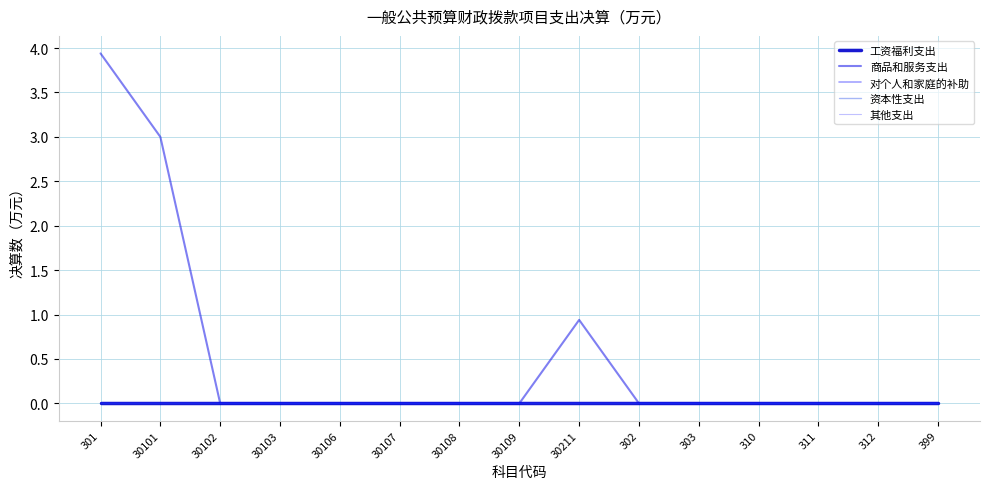

Which series changed the most between 30211 and 311?

商品和服务支出